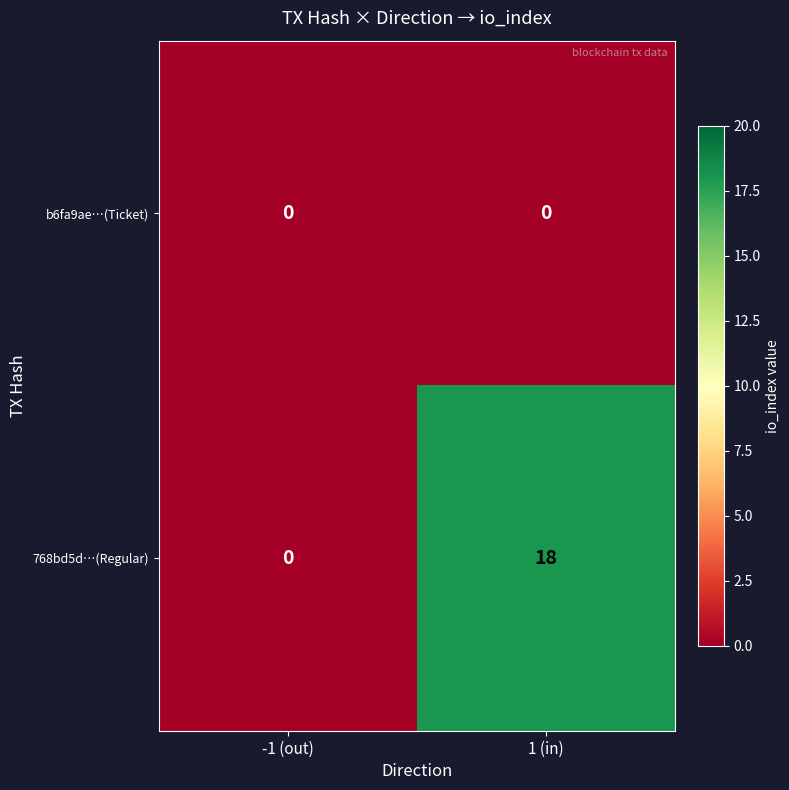

Between -1 (out) and 1 (in), which series saw the biggest shift?

768bd5d…(Regular)